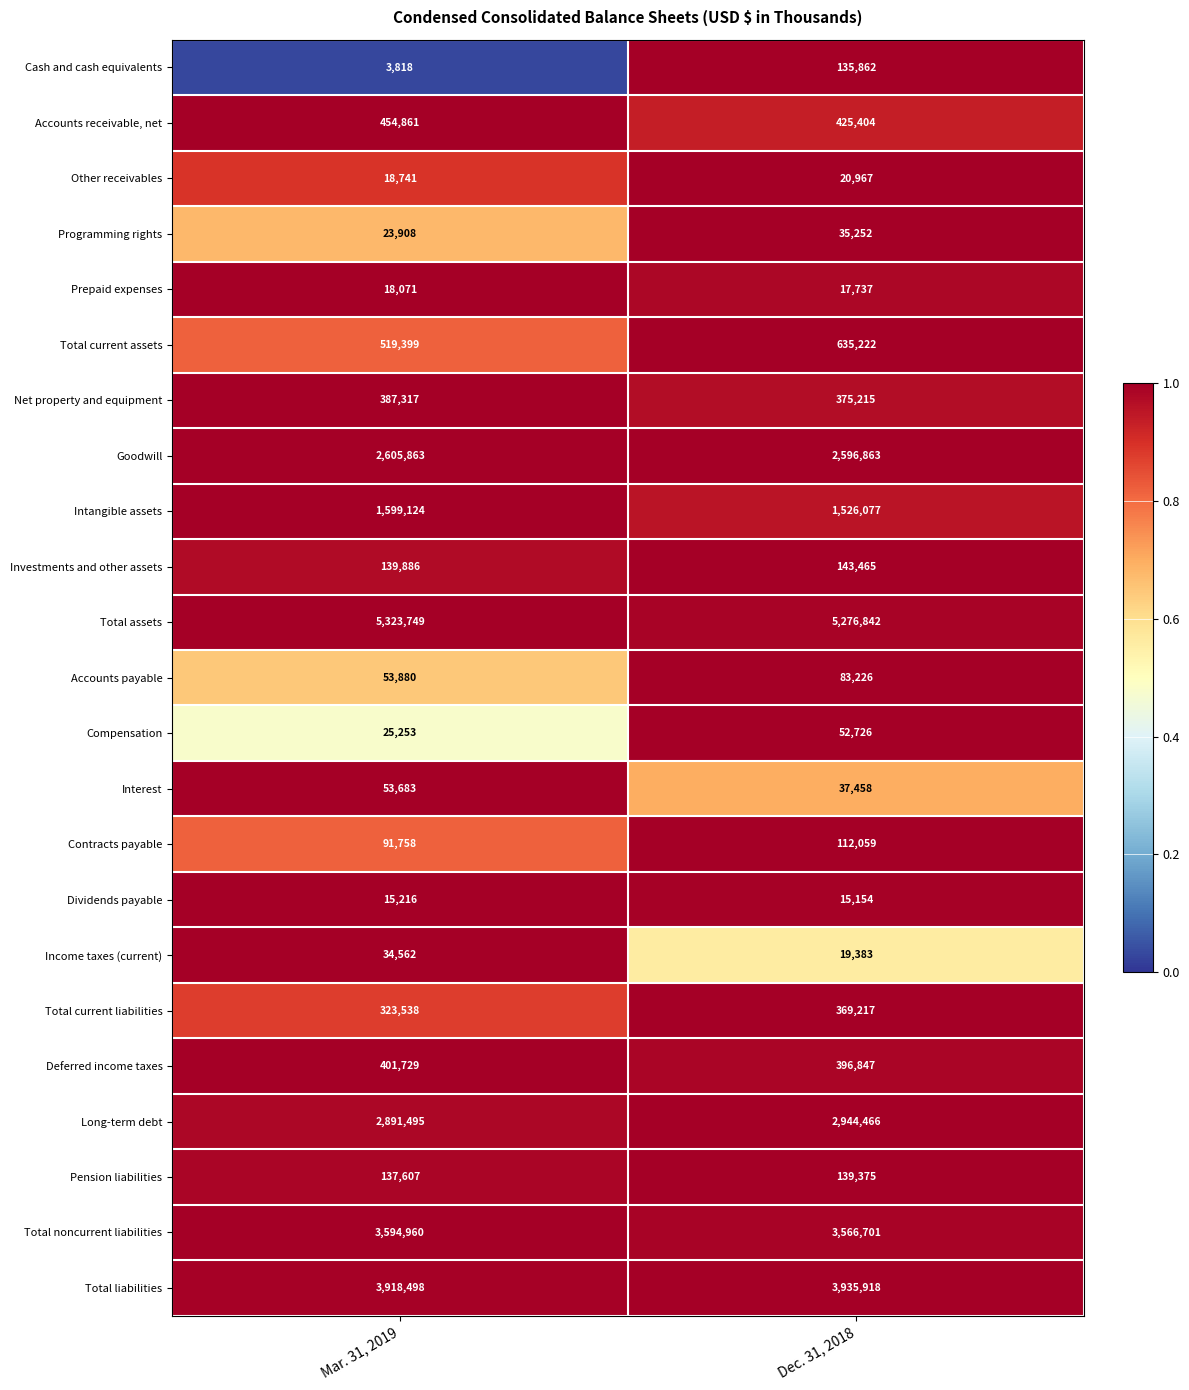

What is the maximum value shown in the chart?

5323749